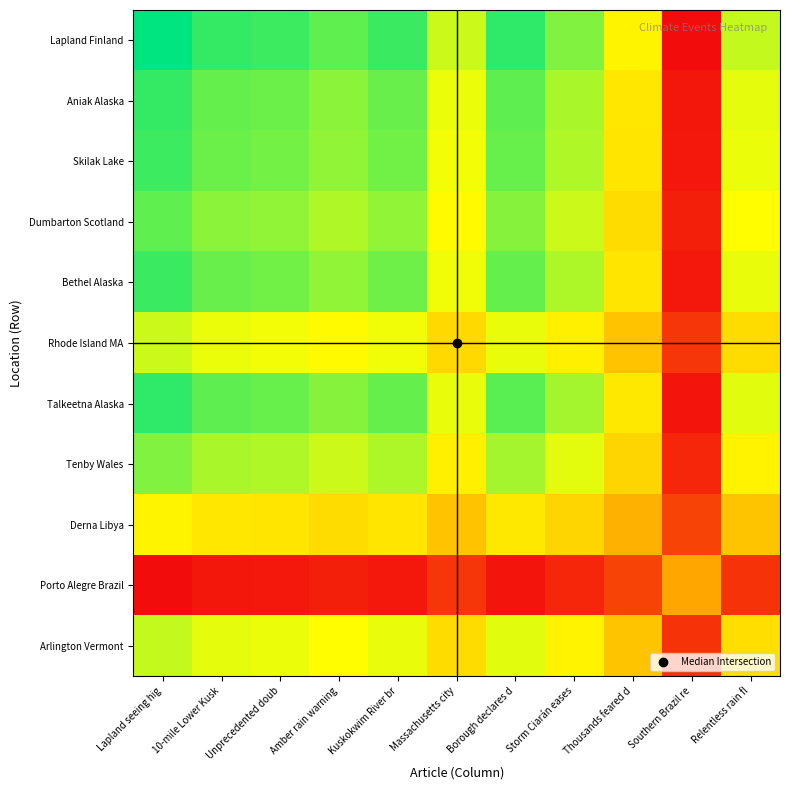

Reading right to left, transcribe all the data shown in this chart.

Lapland Finland: Relentless rain fl=2945.7	Southern Brazil re=-2053.8	Thousands feared d=2240.3	Storm Ciarán eases=3533.7	Borough declares d=4262.1	Massachusetts city=2878.2	Kuskokwim River br=4157.3	Amber rain warning=3825.8	Unprecedented doub=4131.3	10-mile Lower Kusk=4211.1	Lapland seeing hig=4676.6
Aniak Alaska: Relentless rain fl=2652.5	Southern Brazil re=-1849.4	Thousands feared d=2017.3	Storm Ciarán eases=3181.9	Borough declares d=3837.8	Massachusetts city=2591.7	Kuskokwim River br=3743.5	Amber rain warning=3445.0	Unprecedented doub=3720.1	10-mile Lower Kusk=3791.9	Lapland seeing hig=4211.1
Skilak Lake: Relentless rain fl=2602.2	Southern Brazil re=-1814.4	Thousands feared d=1979.1	Storm Ciarán eases=3121.7	Borough declares d=3765.1	Massachusetts city=2542.7	Kuskokwim River br=3672.6	Amber rain warning=3379.7	Unprecedented doub=3649.7	10-mile Lower Kusk=3720.1	Lapland seeing hig=4131.3
Dumbarton Scotland: Relentless rain fl=2409.8	Southern Brazil re=-1680.2	Thousands feared d=1832.7	Storm Ciarán eases=2890.8	Borough declares d=3486.7	Massachusetts city=2354.6	Kuskokwim River br=3401.0	Amber rain warning=3129.8	Unprecedented doub=3379.7	10-mile Lower Kusk=3445.0	Lapland seeing hig=3825.8
Bethel Alaska: Relentless rain fl=2618.6	Southern Brazil re=-1825.8	Thousands feared d=1991.5	Storm Ciarán eases=3141.3	Borough declares d=3788.8	Massachusetts city=2558.6	Kuskokwim River br=3695.7	Amber rain warning=3401.0	Unprecedented doub=3672.6	10-mile Lower Kusk=3743.5	Lapland seeing hig=4157.3
Rhode Island MA: Relentless rain fl=1813.0	Southern Brazil re=-1264.0	Thousands feared d=1378.8	Storm Ciarán eases=2174.8	Borough declares d=2623.1	Massachusetts city=1771.4	Kuskokwim River br=2558.6	Amber rain warning=2354.6	Unprecedented doub=2542.7	10-mile Lower Kusk=2591.7	Lapland seeing hig=2878.2
Talkeetna Alaska: Relentless rain fl=2684.6	Southern Brazil re=-1871.8	Thousands feared d=2041.7	Storm Ciarán eases=3220.4	Borough declares d=3884.3	Massachusetts city=2623.1	Kuskokwim River br=3788.8	Amber rain warning=3486.7	Unprecedented doub=3765.1	10-mile Lower Kusk=3837.8	Lapland seeing hig=4262.1
Tenby Wales: Relentless rain fl=2225.8	Southern Brazil re=-1551.9	Thousands feared d=1692.8	Storm Ciarán eases=2670.1	Borough declares d=3220.4	Massachusetts city=2174.8	Kuskokwim River br=3141.3	Amber rain warning=2890.8	Unprecedented doub=3121.7	10-mile Lower Kusk=3181.9	Lapland seeing hig=3533.7
Derna Libya: Relentless rain fl=1411.1	Southern Brazil re=-983.9	Thousands feared d=1073.2	Storm Ciarán eases=1692.8	Borough declares d=2041.7	Massachusetts city=1378.8	Kuskokwim River br=1991.5	Amber rain warning=1832.7	Unprecedented doub=1979.1	10-mile Lower Kusk=2017.3	Lapland seeing hig=2240.3
Porto Alegre Brazil: Relentless rain fl=-1293.7	Southern Brazil re=902.0	Thousands feared d=-983.9	Storm Ciarán eases=-1551.9	Borough declares d=-1871.8	Massachusetts city=-1264.0	Kuskokwim River br=-1825.8	Amber rain warning=-1680.2	Unprecedented doub=-1814.4	10-mile Lower Kusk=-1849.4	Lapland seeing hig=-2053.8
Arlington Vermont: Relentless rain fl=1855.4	Southern Brazil re=-1293.7	Thousands feared d=1411.1	Storm Ciarán eases=2225.8	Borough declares d=2684.6	Massachusetts city=1813.0	Kuskokwim River br=2618.6	Amber rain warning=2409.8	Unprecedented doub=2602.2	10-mile Lower Kusk=2652.5	Lapland seeing hig=2945.7